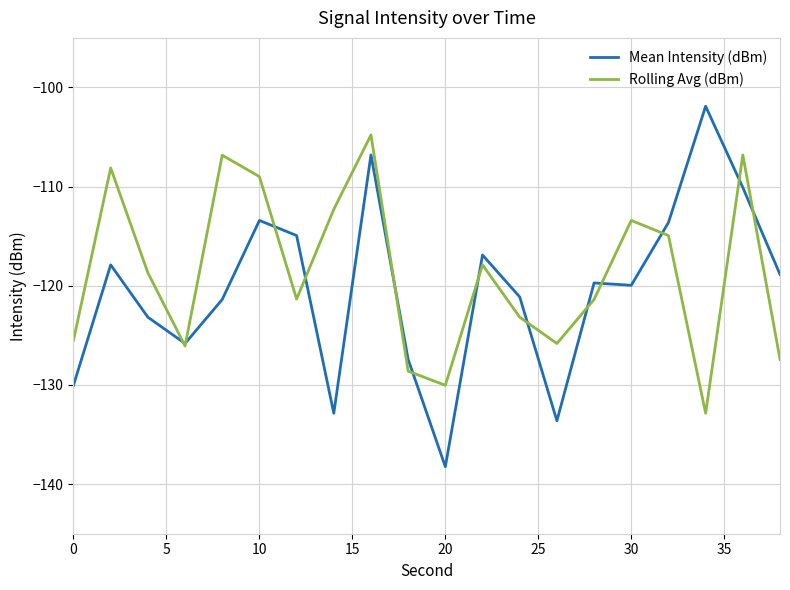

List the series in order of their peak value, highest first.

Mean Intensity (dBm), Rolling Avg (dBm)